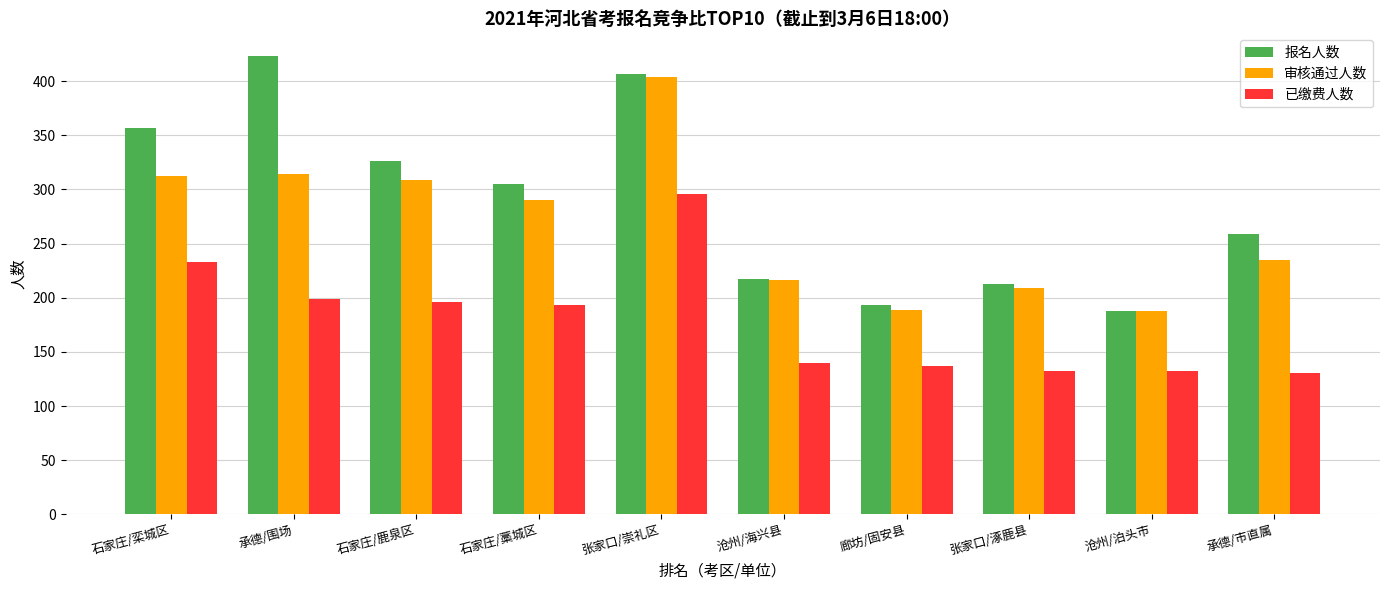

Which series changed the most between 石家庄/藁城区 and 沧州/泊头市?

报名人数